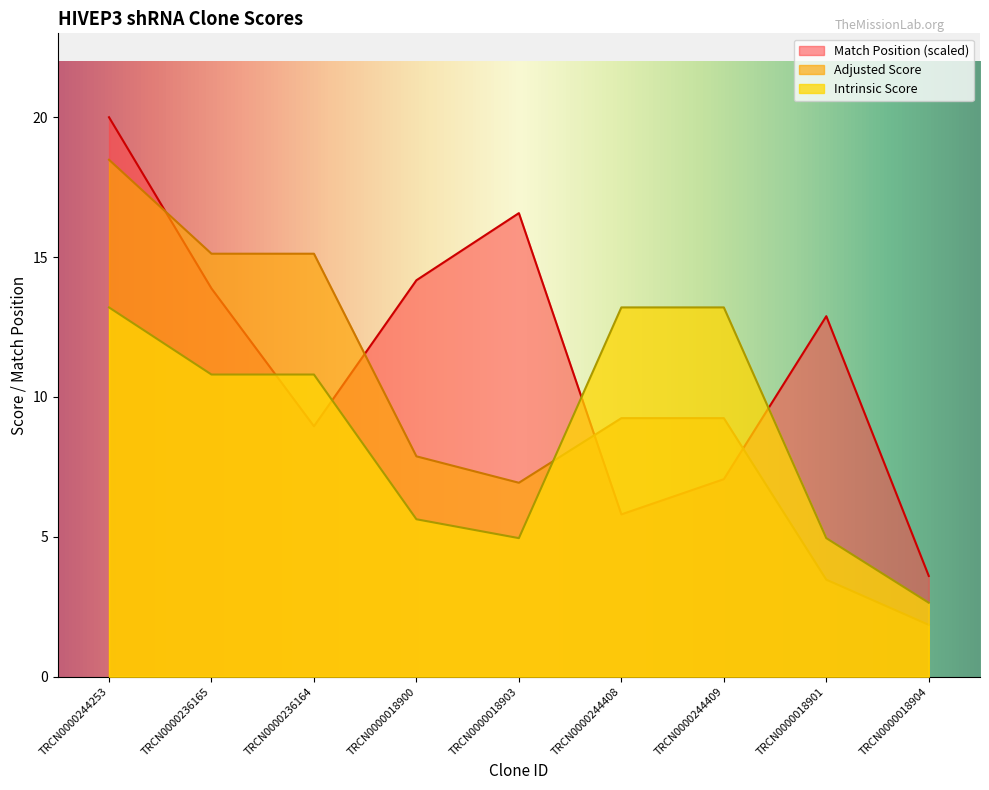

True or false: Adjusted Score and Intrinsic Score cross at least once.

True